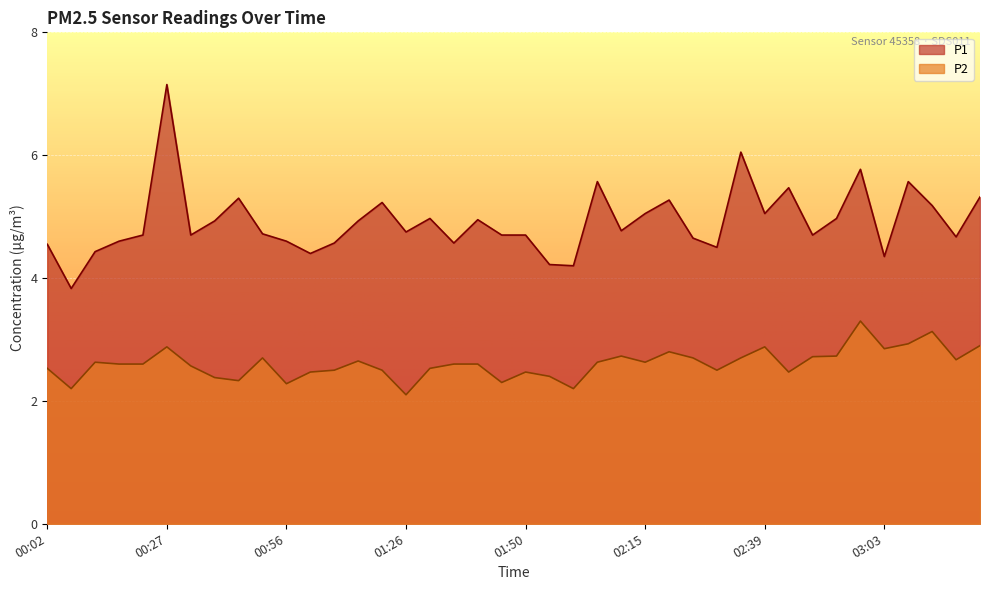

At 00:51, list the series in order from largest to smallest.

P1, P2